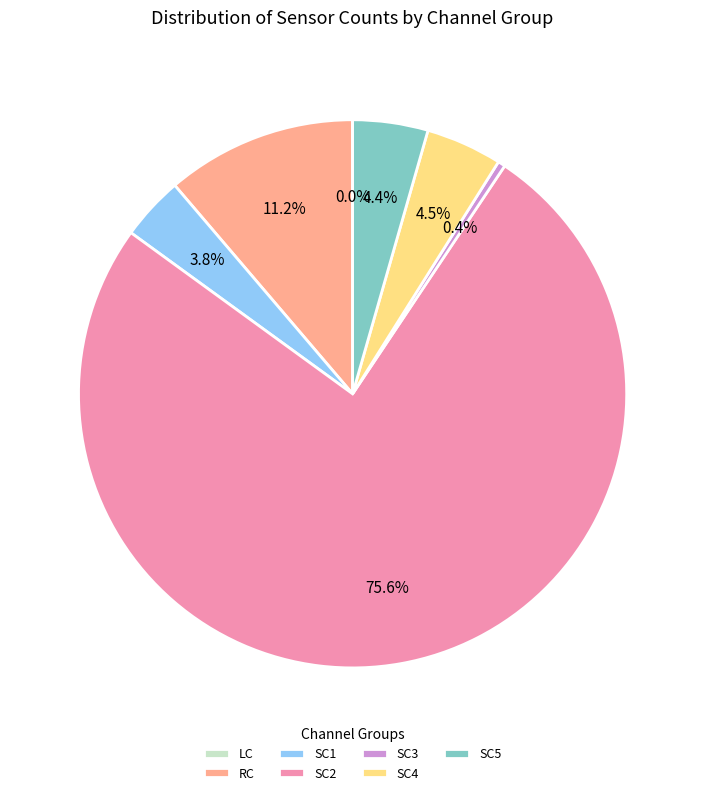

Is SC2 the majority of the pie?

Yes